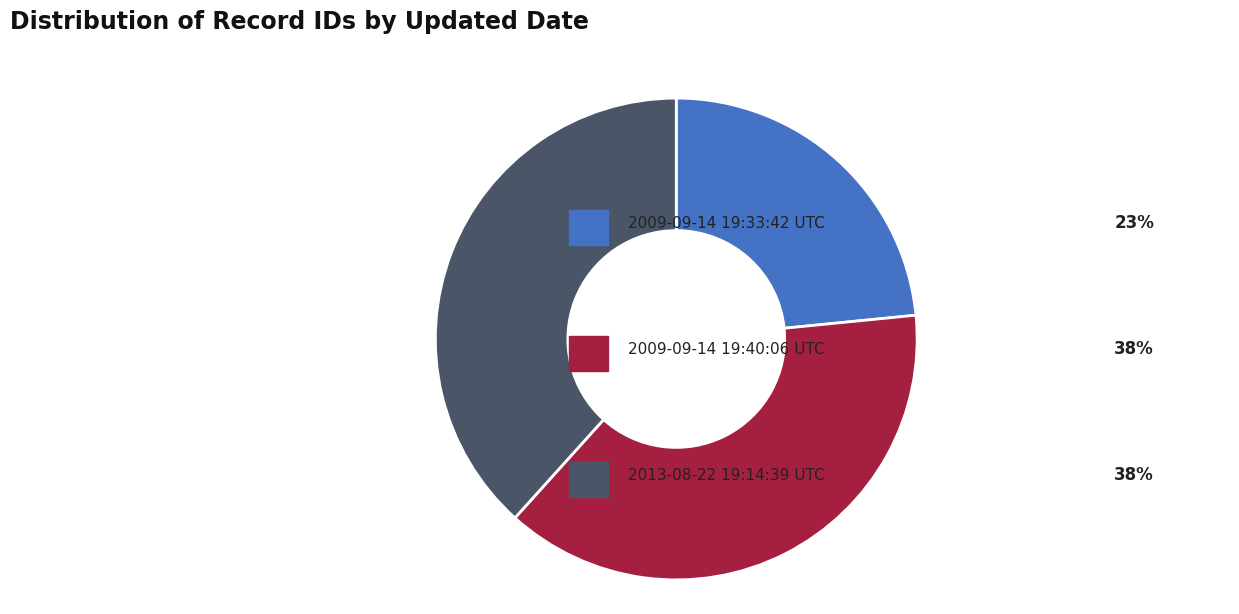

Is there a majority slice in this chart?

No